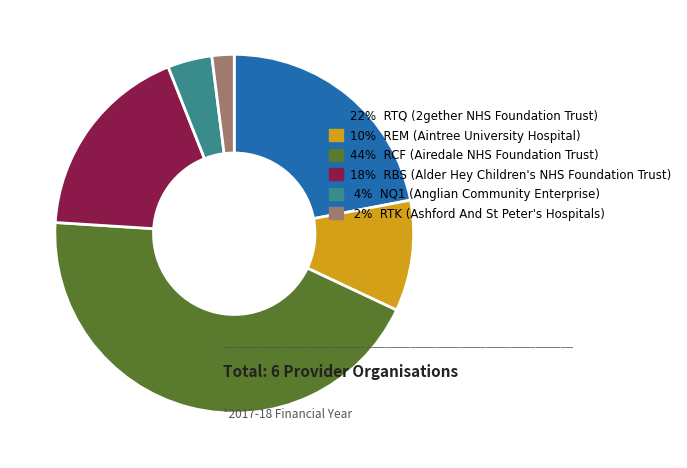

True or false: 18% RBS (Alder Hey Children's NHS Foundation Trust) accounts for 18% of the total.

True